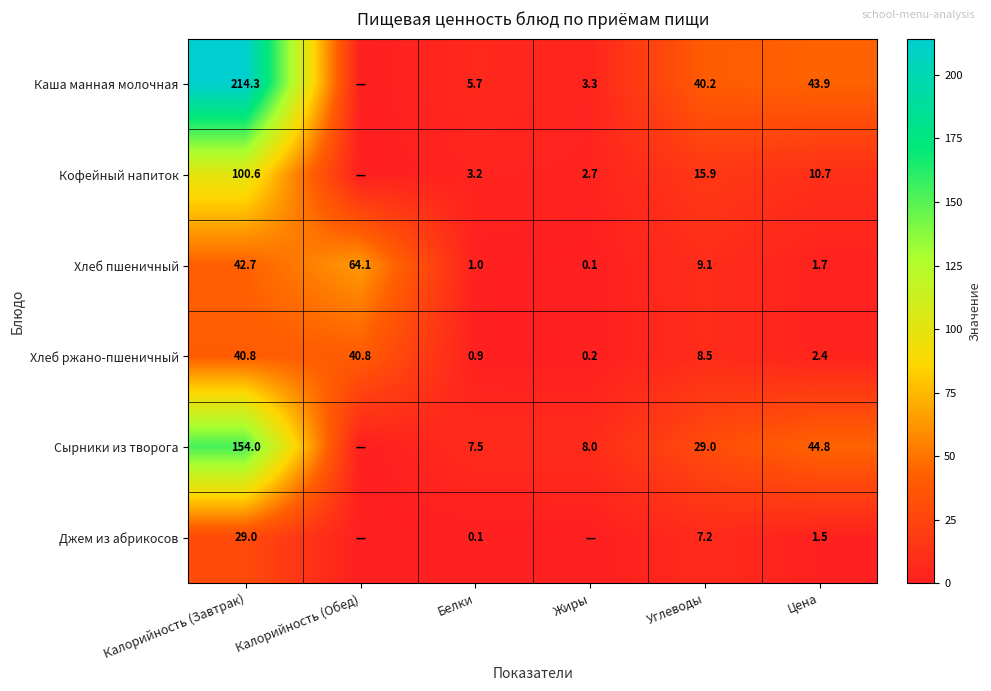

What is the difference between the Сырники из творога values at Калорийность (Завтрак) and Цена?

109.2